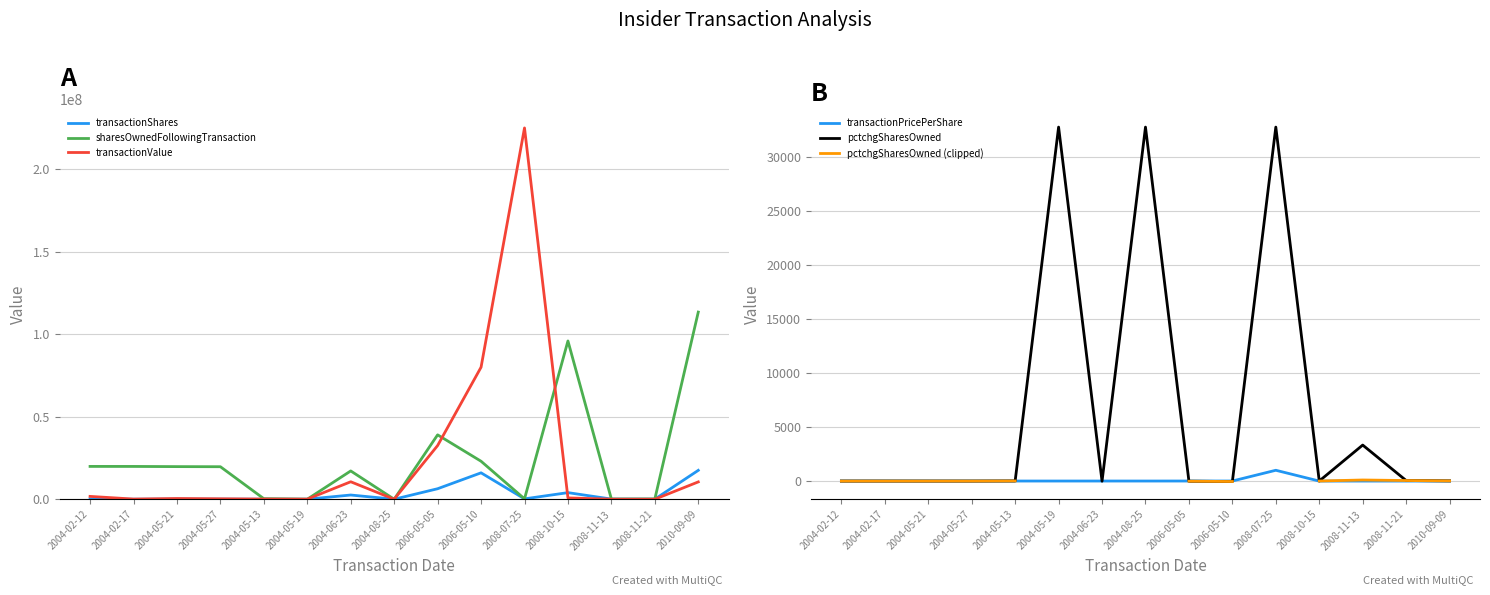

Where is sharesOwnedFollowingTransaction nearest to the value 56706884?

2006-05-05